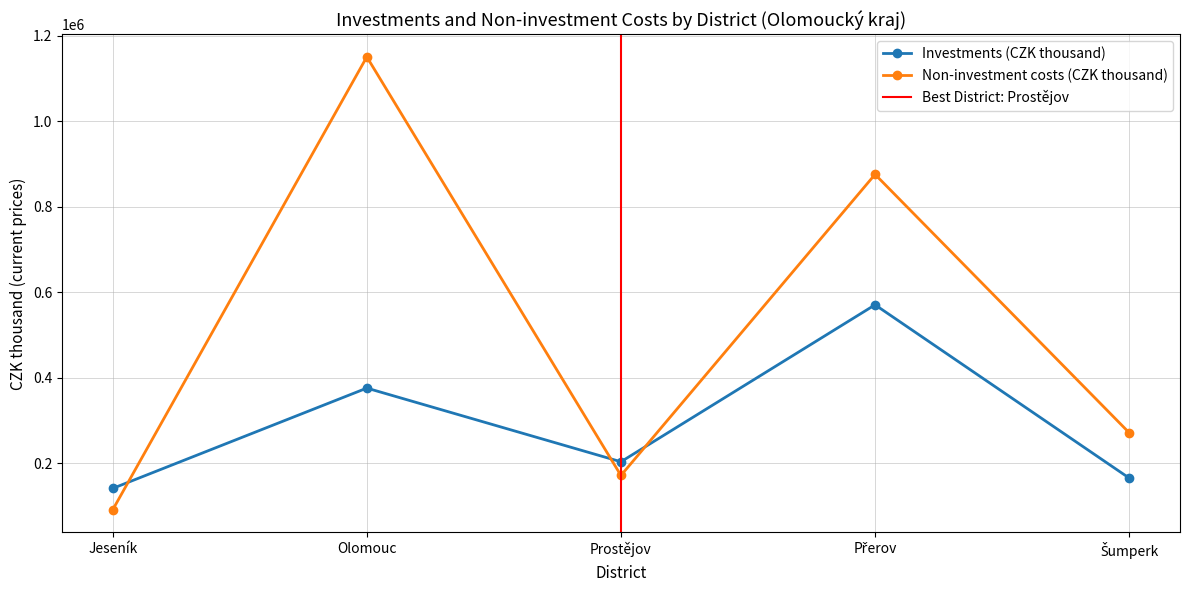

At which label is Investments (CZK thousand) closest to 355473?

Olomouc